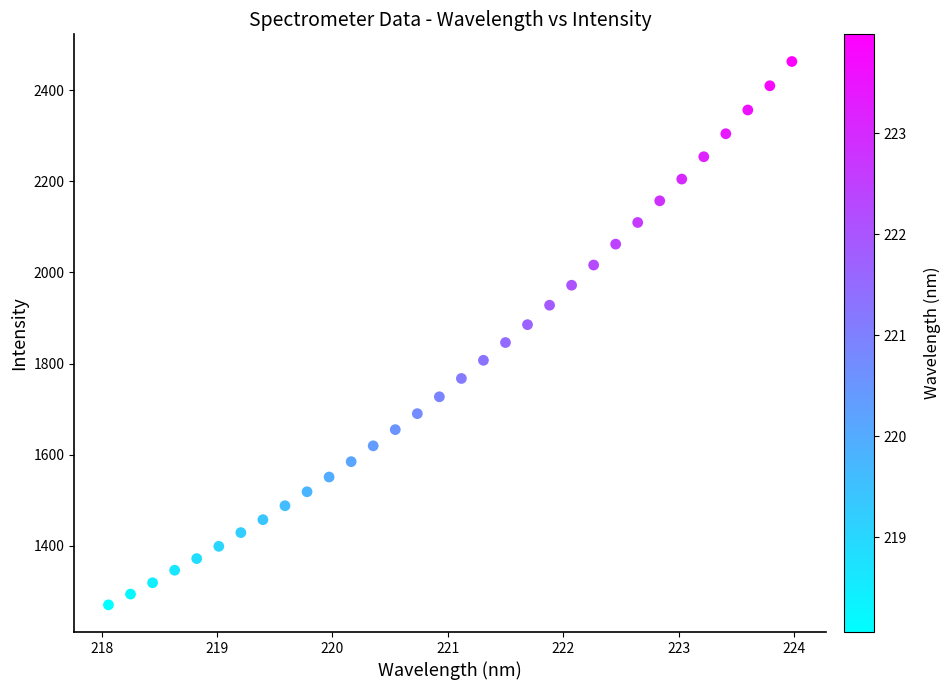

What is the range of Y values (max minus min)?

1193.2